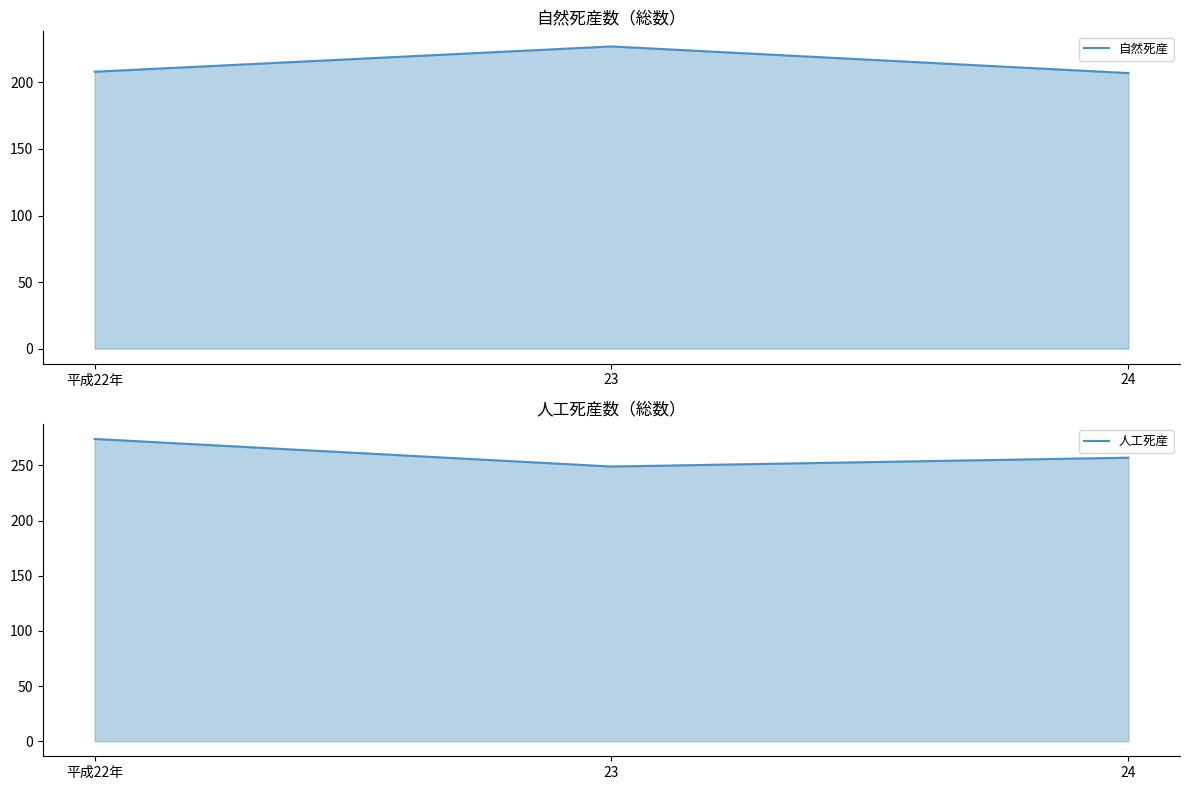

Between 23 and 24, which series saw the biggest shift?

自然死産